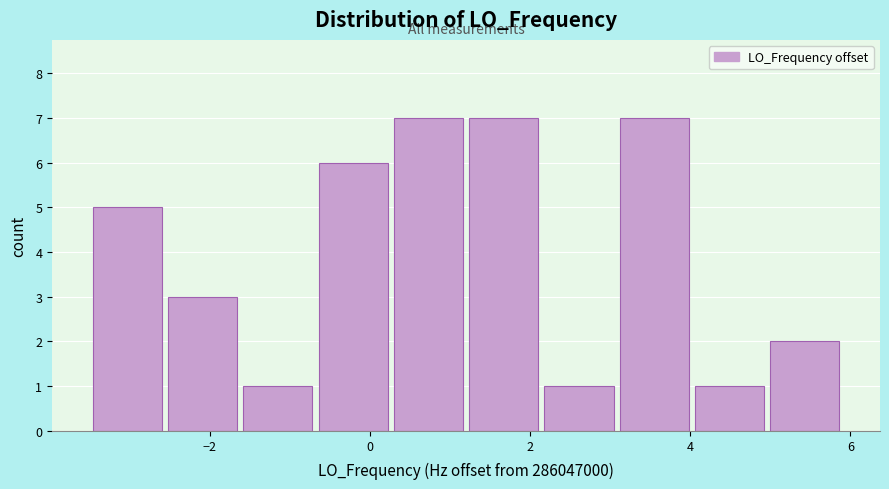

Reading left to right, transcribe this chart: for each bar, give the range it covers on the x-axis and its height. Neither the bar edges nor the heights are printed on the chart, so give them approximately, as read against the axes.

-3.4 to -2.6: 5
-2.6 to -1.6: 3
-1.6 to -0.6: 1
-0.6 to 0.2: 6
0.2 to 1.2: 7
1.2 to 2.2: 7
2.2 to 3.0: 1
3.0 to 4.0: 7
4.0 to 5.0: 1
5.0 to 5.8: 2